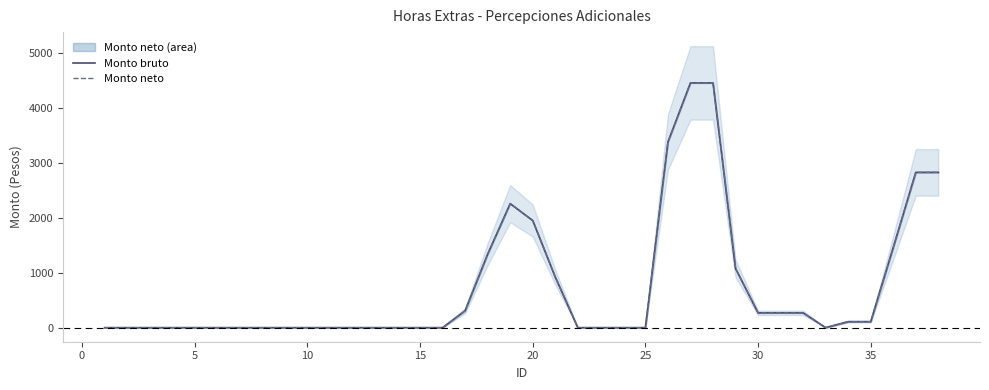

How many interior local valleys does the Monto neto series have?

1